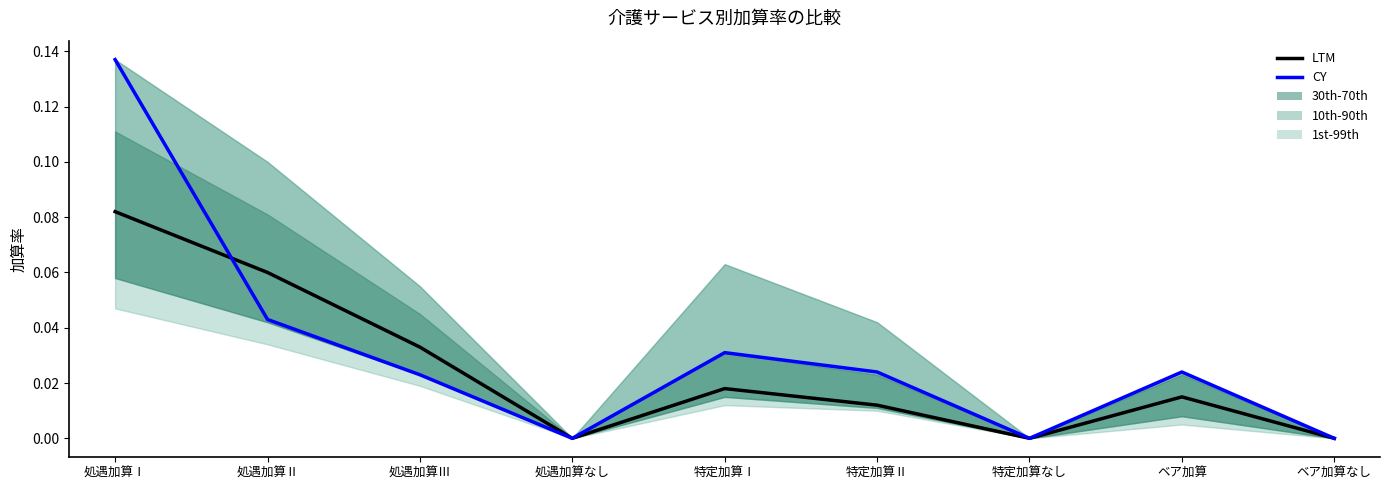

The CY series shows 0.0 at ベア加算. True or false?

True